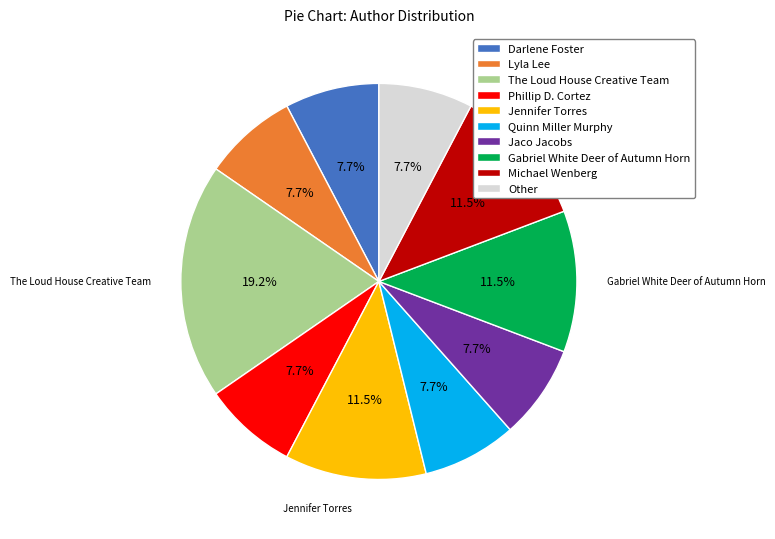

Approximately how many times larger is the value at Lyla Lee compared to Quinn Miller Murphy?

1.0